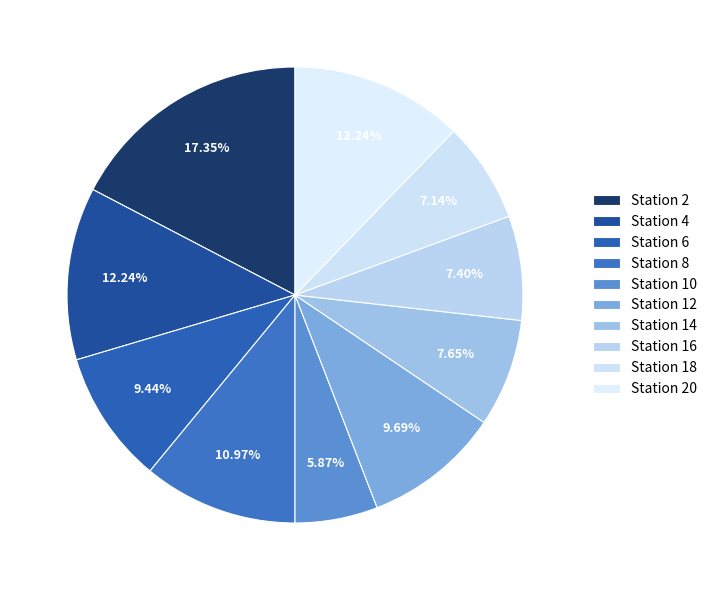

What percentage is NOT represented by Station 10?

94.1%